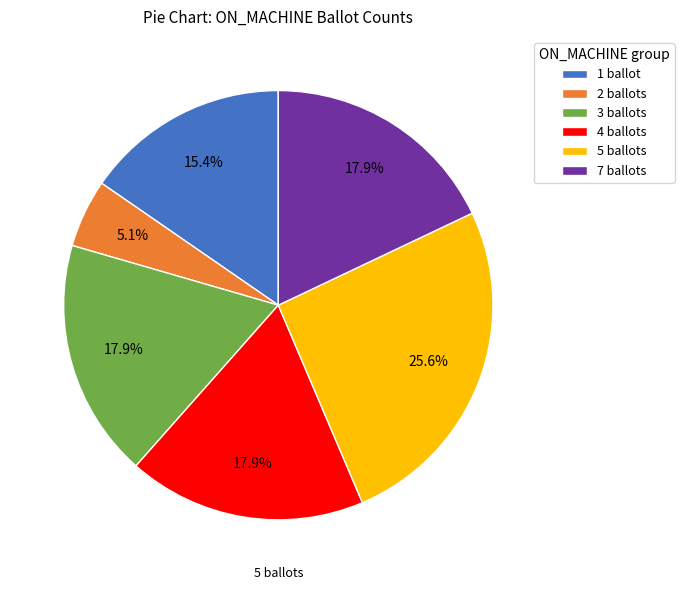

Is there a majority slice in this chart?

No